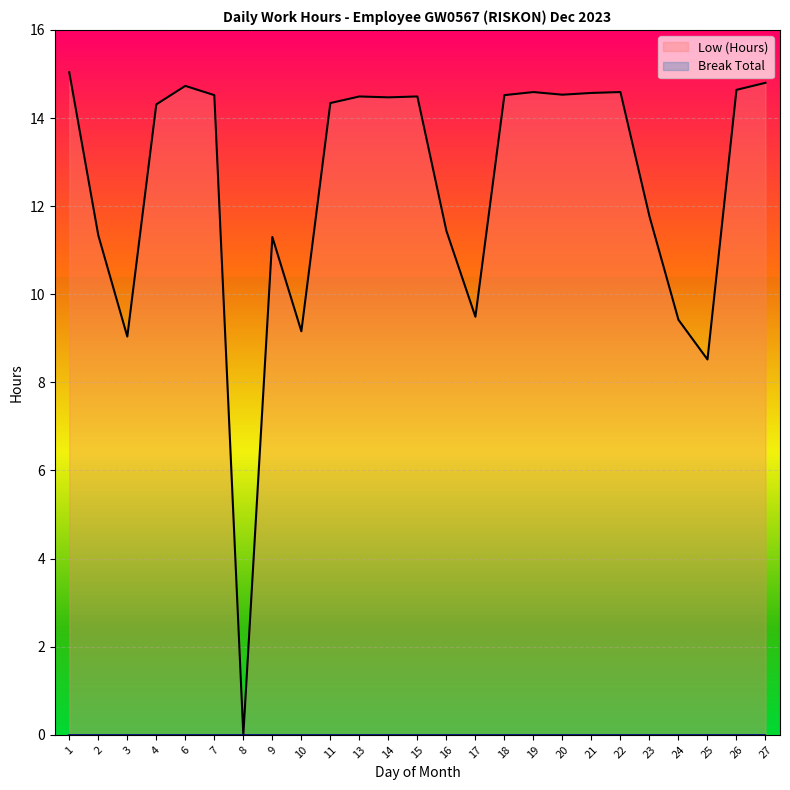

The chart shows a value of 24.4 at 21. True or false?

False